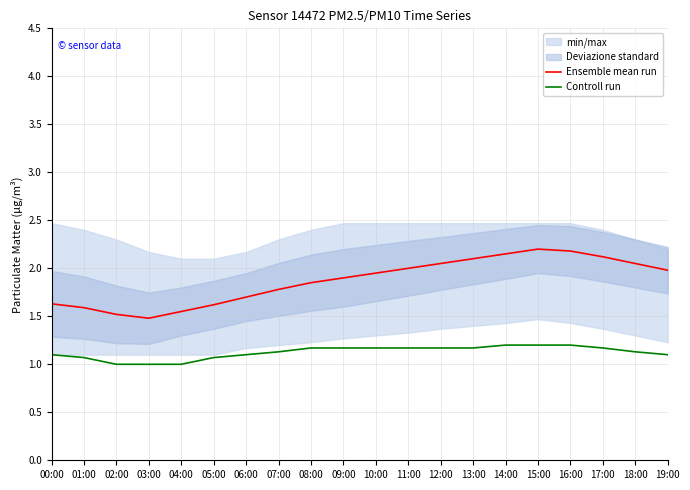

What is the sum of the Ensemble mean run values at 13:00 and 00:00?

3.7